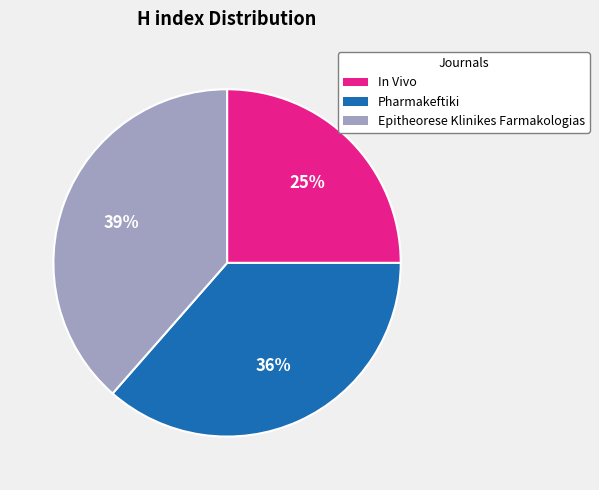

To the nearest percent, what is the difference between the largest and smallest slice percentages?

14%